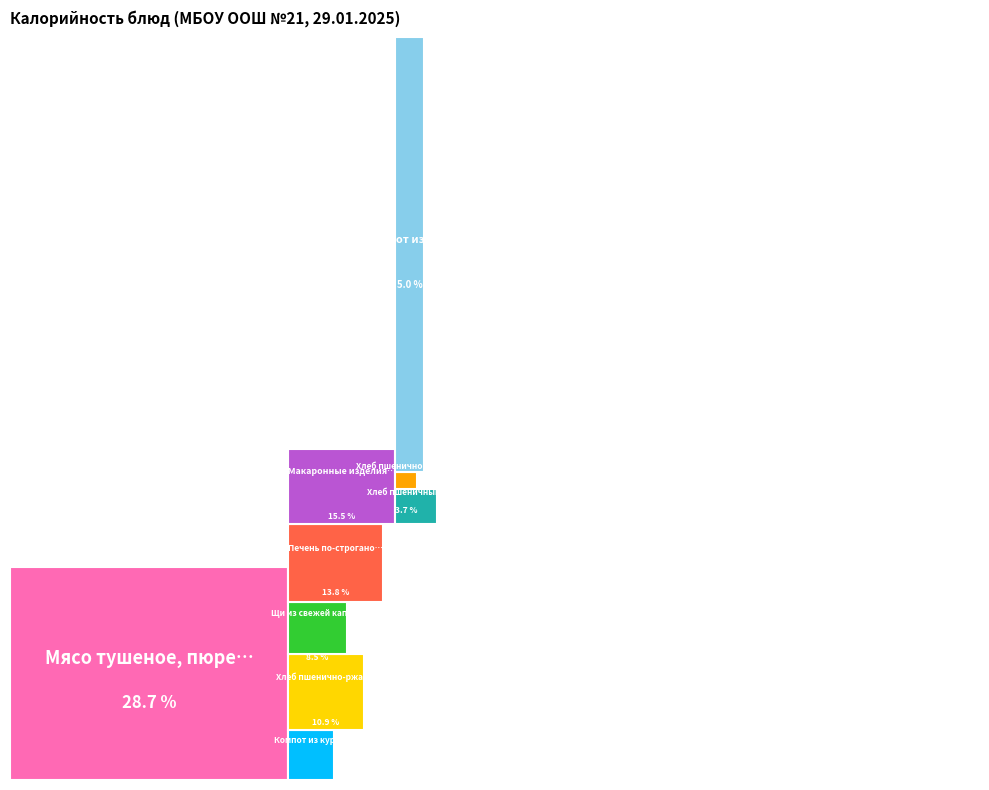

Is it true that Печень по-строгановски is 21% of the pie?

False